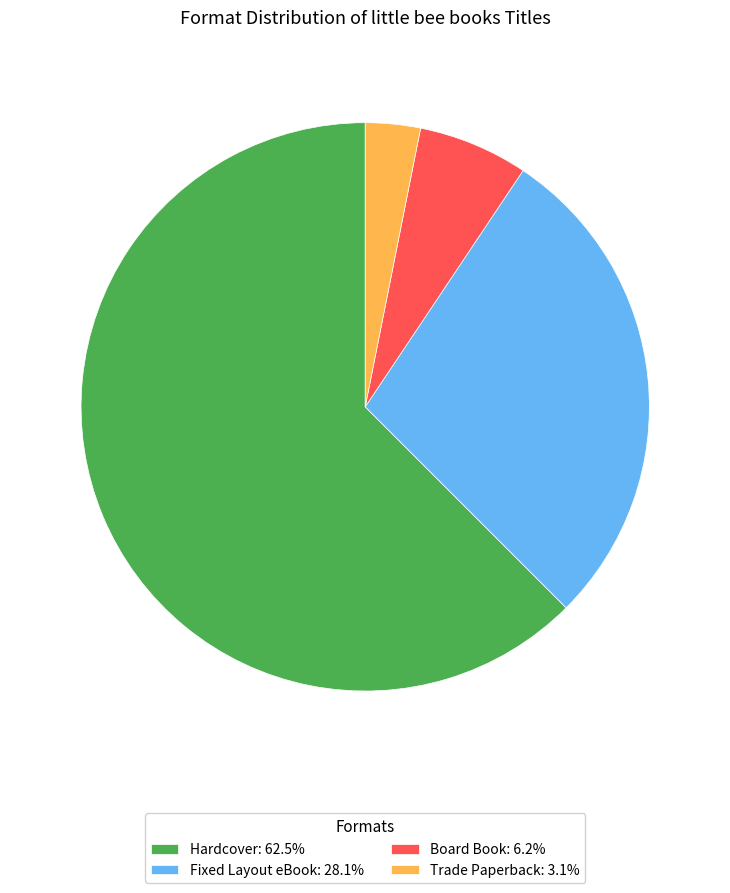

How many segments does this pie chart have?

4